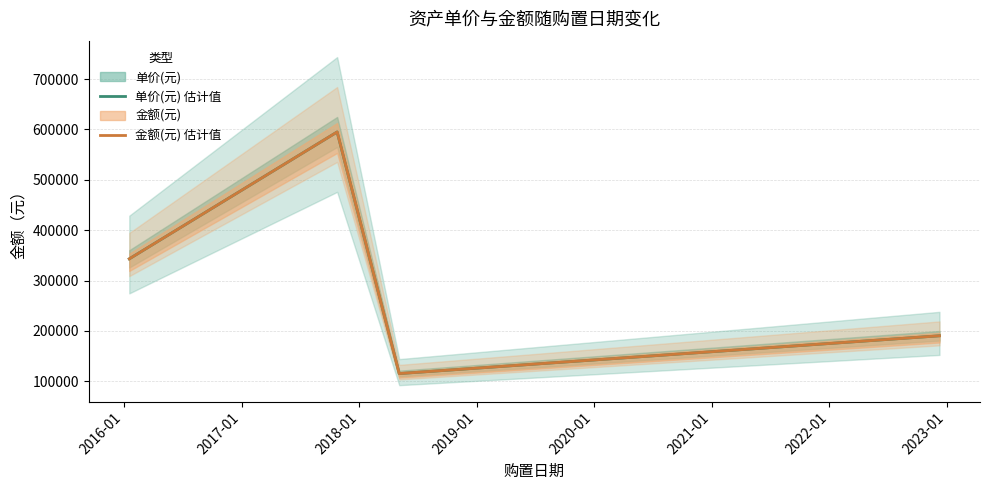

Count the 单价(元) 估计值 values in the range 190200 to 595000.

3